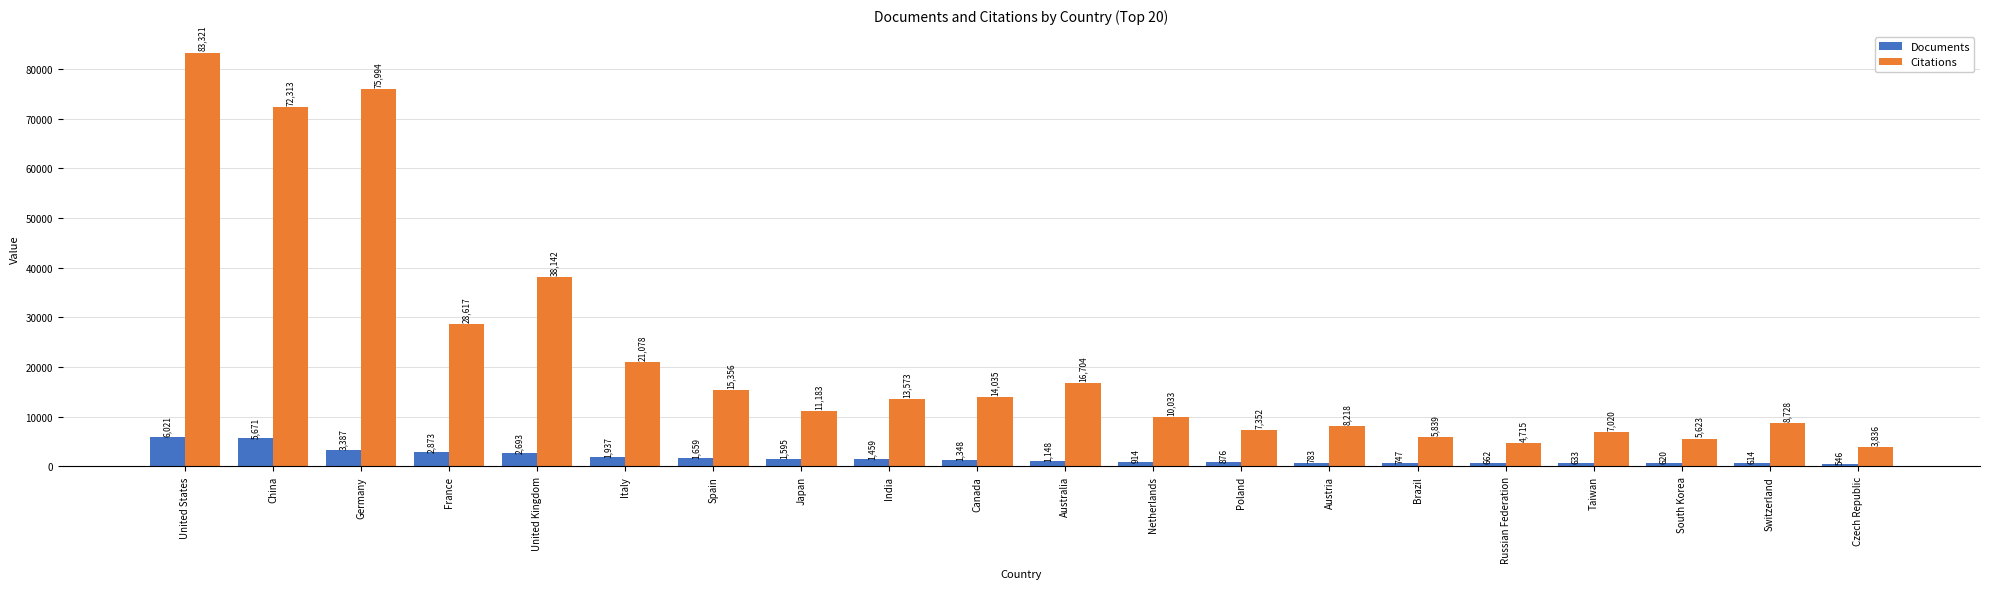

What is the difference between the highest and lowest values at Poland?

6476